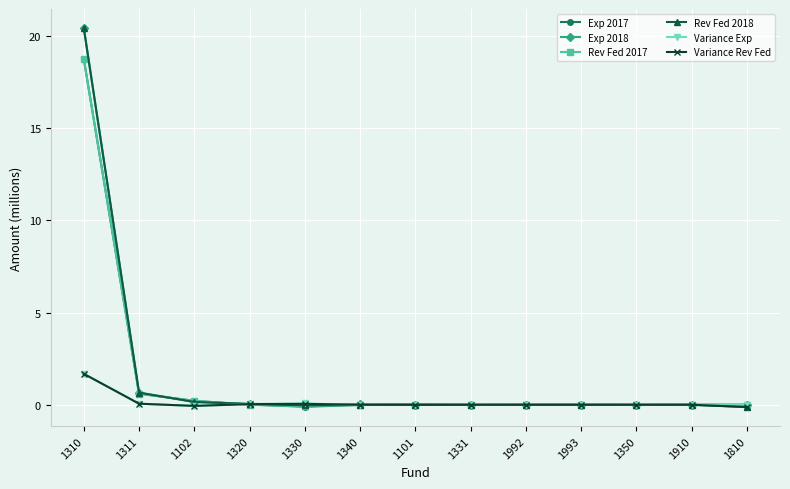

True or false: Exp 2018 has a value of -12.7 at 1992.

False